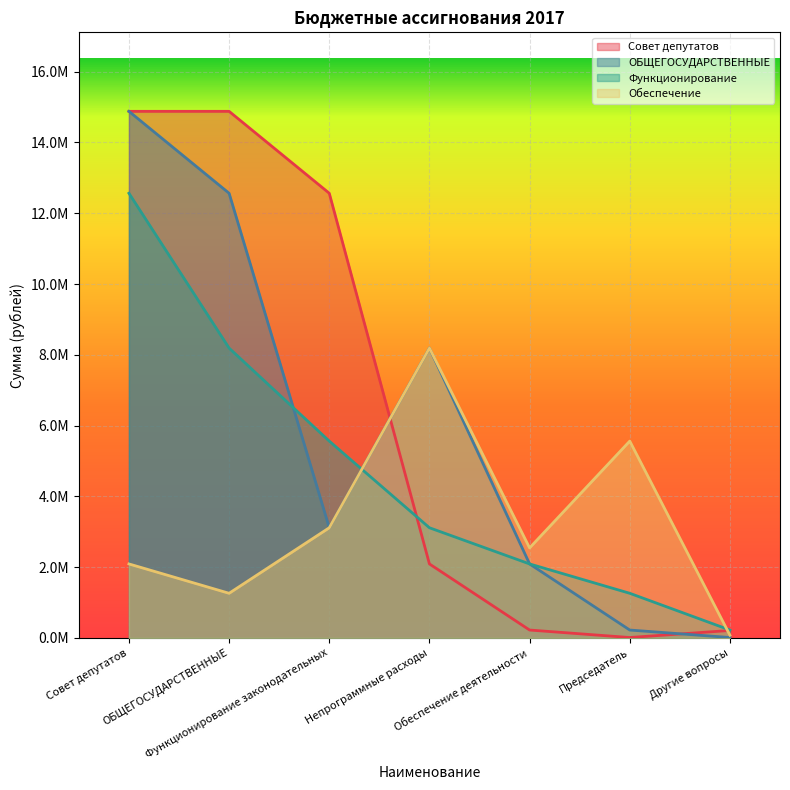

The Обеспечение series shows 2091217.3 at Совет депутатов. True or false?

True